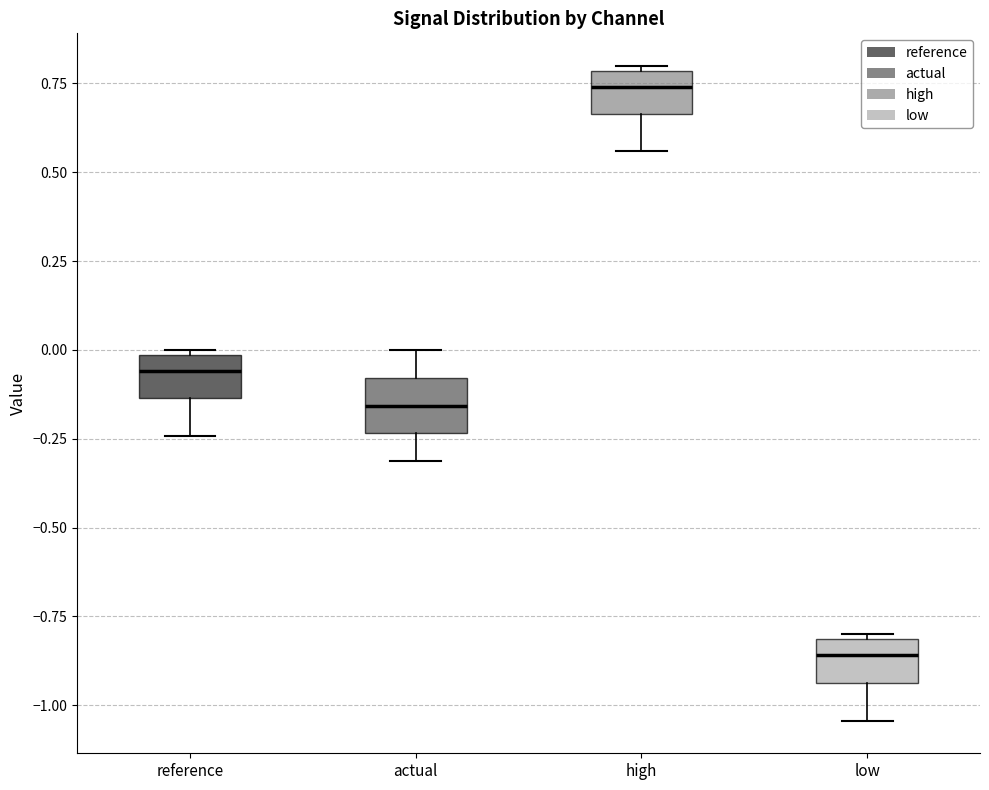

Where is the upper edge of the box for reference on the y-axis? The values are not printed on the chart, so give them approximately, as read against the axis.

0.00